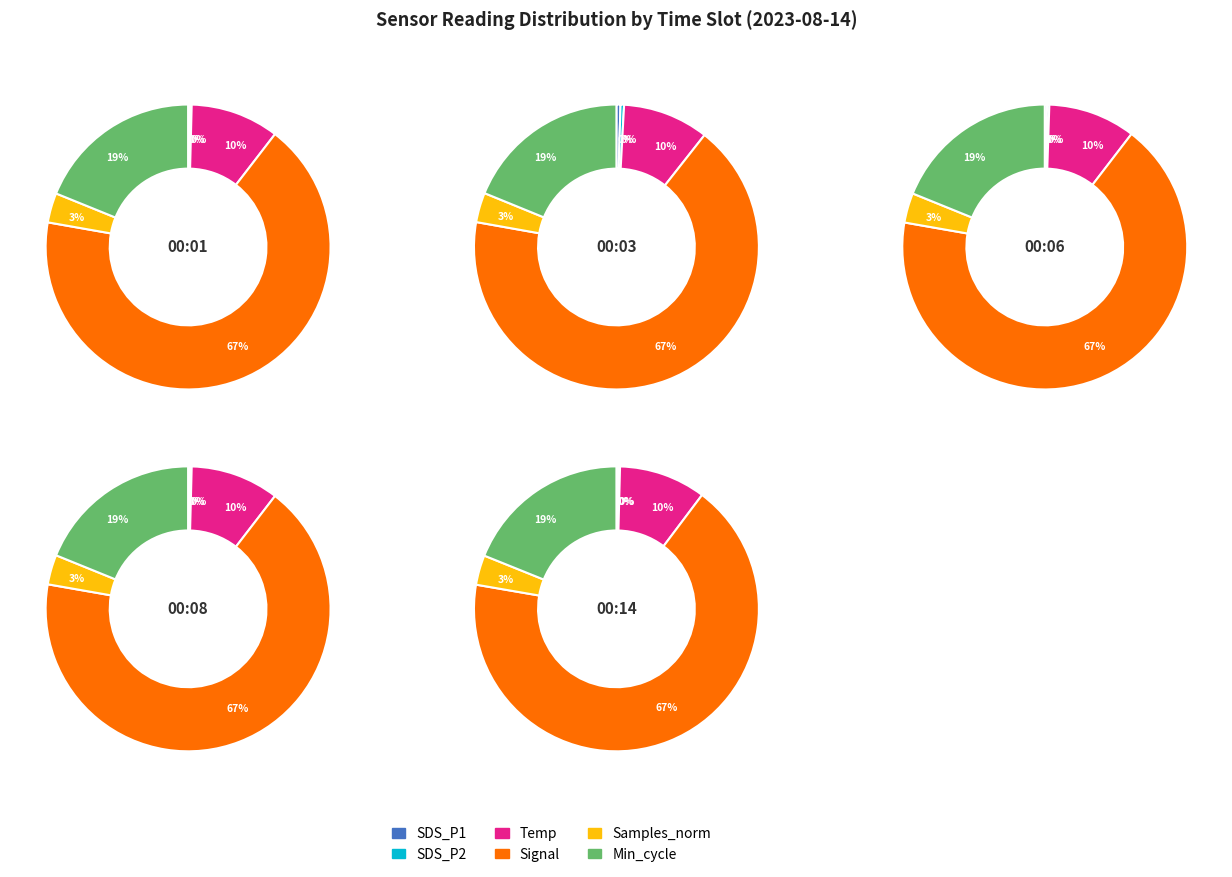

Is 2 the majority of the pie?

No